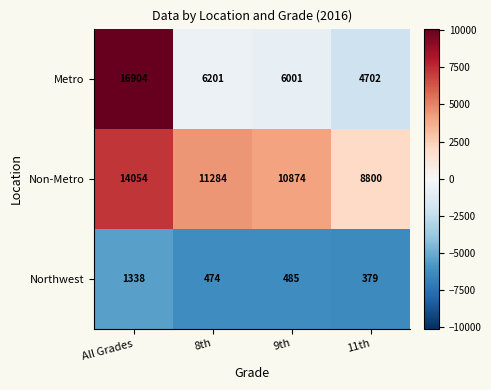

List the series in order of their overall mean, highest first.

Non-Metro, Metro, Northwest